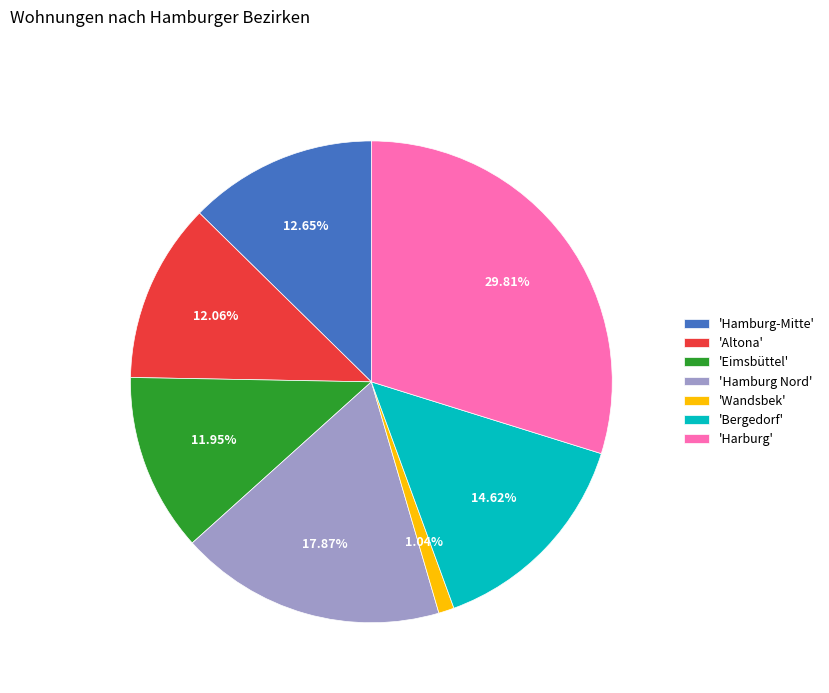

What is the largest slice in the pie chart?

'Harburg'